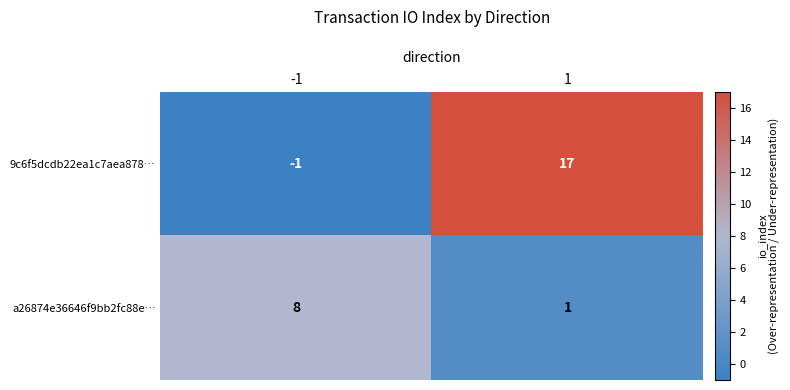

What is the total value across all series at -1?

7